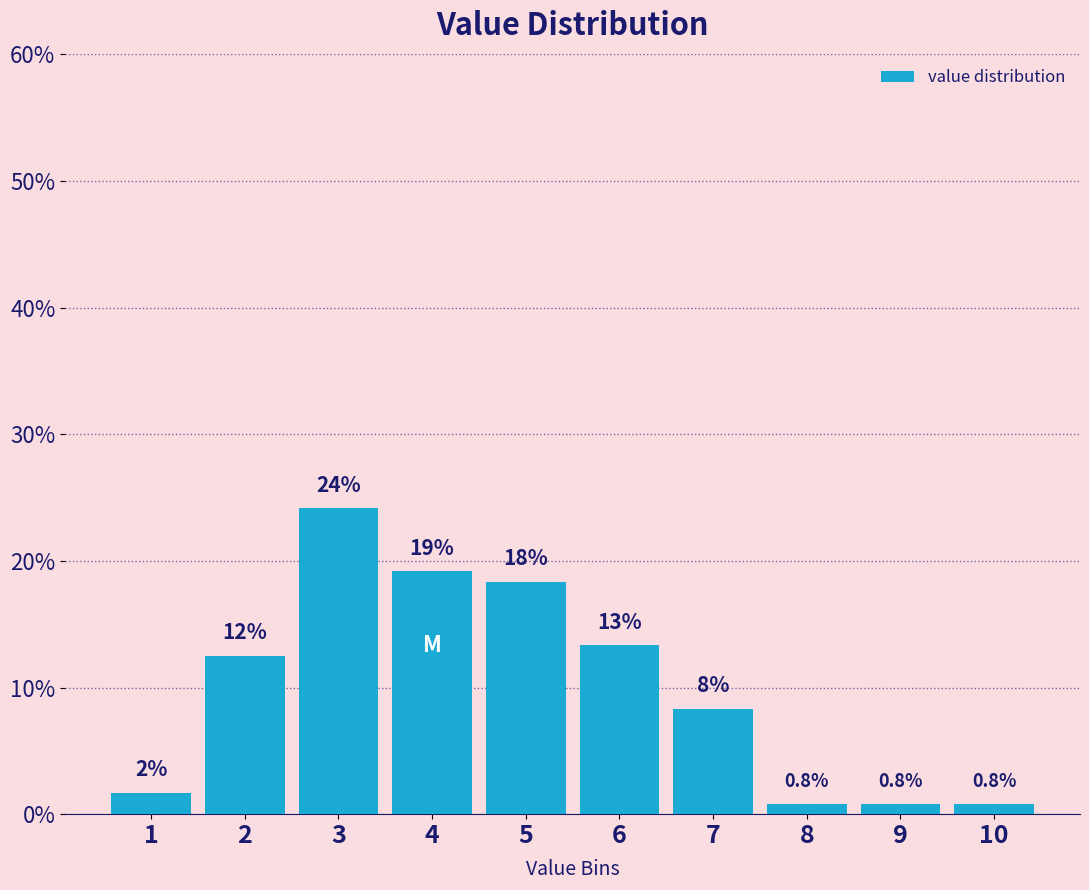

Does the chart contain any negative values?

No